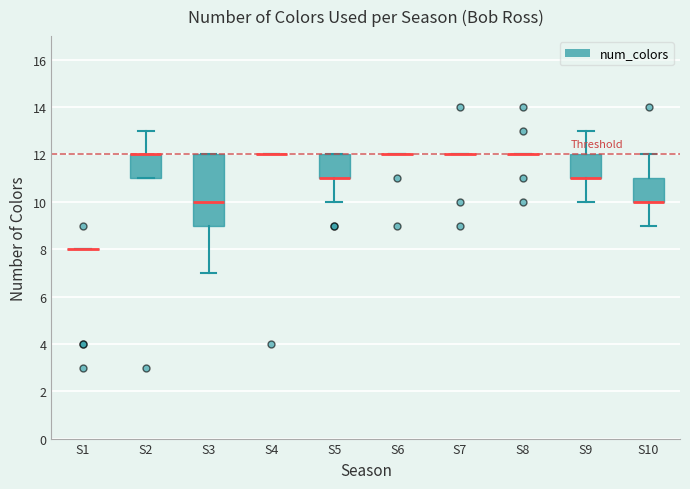

Reading left to right, read every box against the y-axis: the position of its median line, the range the box covers, and the ends of its whiskers. The values are not printed on the chart, so give them approximately, as read against the axis.

S1: box collapsed to a line at 8, whiskers 8 to 8
S2: median 12 (drawn on the box's upper edge), box 11 to 12, whiskers 11 to 13
S3: median 10, box 9 to 12, whiskers 7 to 12
S4: box collapsed to a line at 12, whiskers 12 to 12
S5: median 11 (drawn on the box's lower edge), box 11 to 12, whiskers 10 to 12
S6: box collapsed to a line at 12, whiskers 12 to 12
S7: box collapsed to a line at 12, whiskers 12 to 12
S8: box collapsed to a line at 12, whiskers 12 to 12
S9: median 11 (drawn on the box's lower edge), box 11 to 12, whiskers 10 to 13
S10: median 10 (drawn on the box's lower edge), box 10 to 11, whiskers 9 to 12